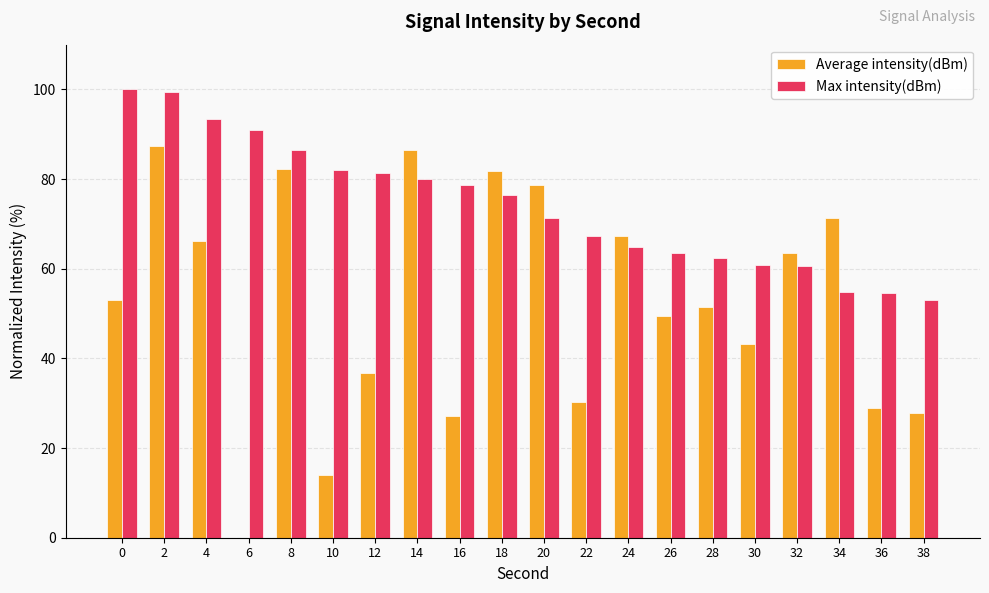

What is the greatest value displayed?

100.0